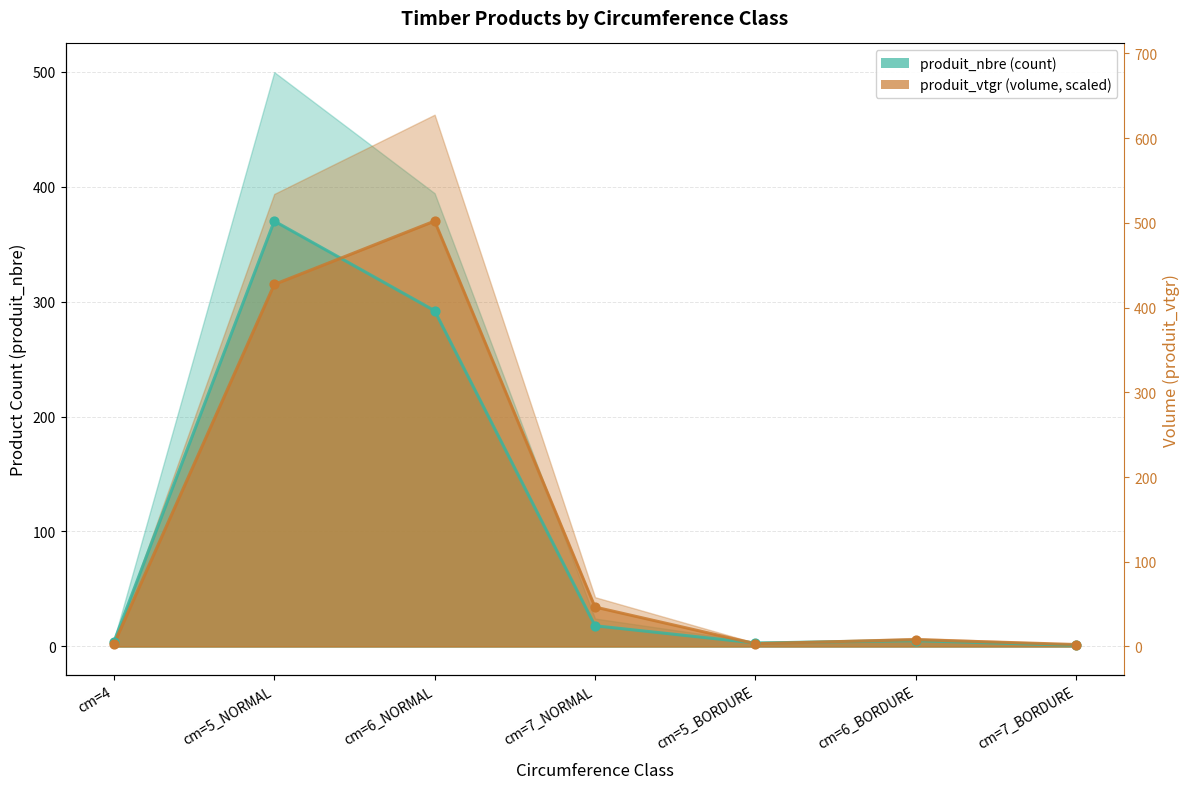

Which series contains the lowest Y value?

produit_nbre